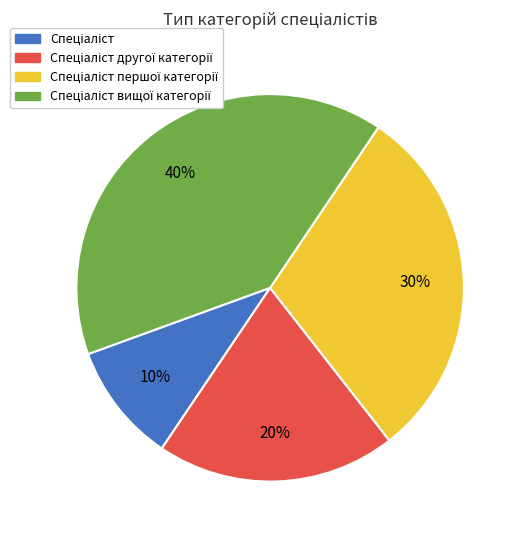

To the nearest percent, what is the difference between the largest and smallest slice percentages?

30%